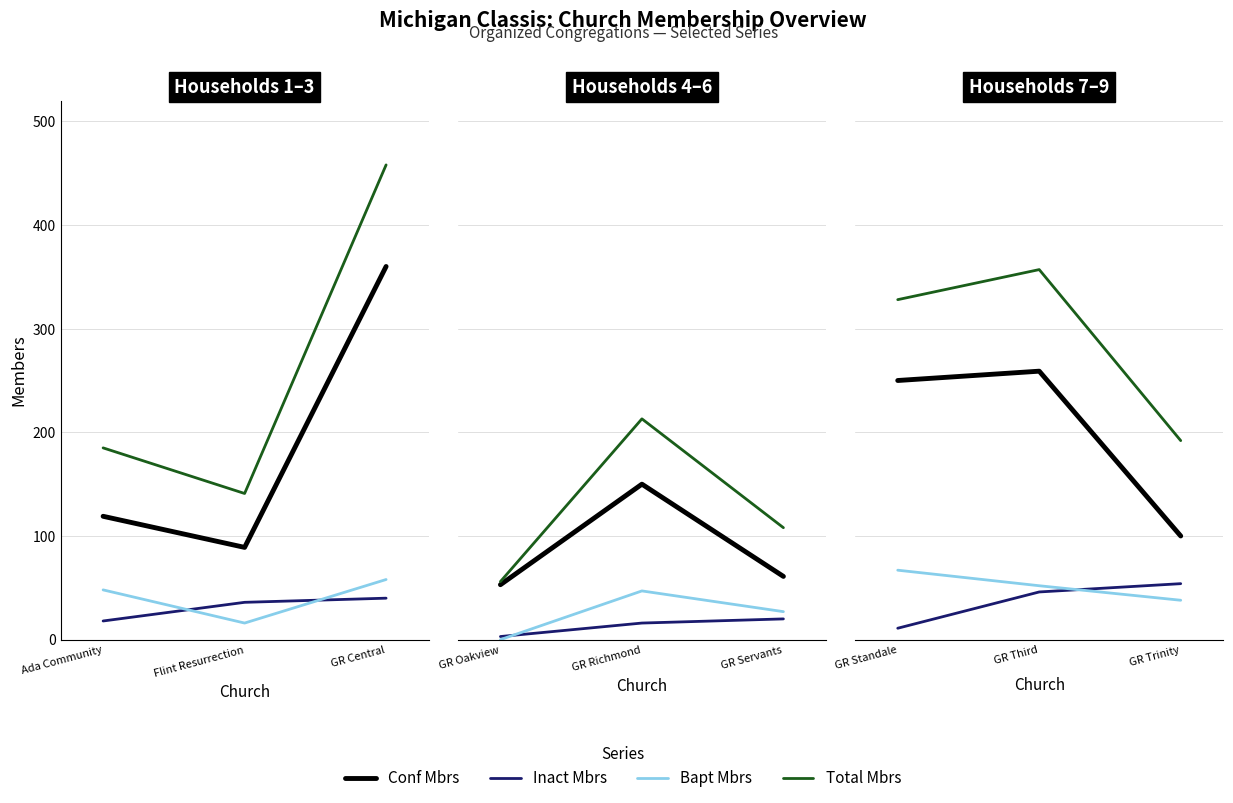

Which series has the largest total across all categories?

Total Mbrs